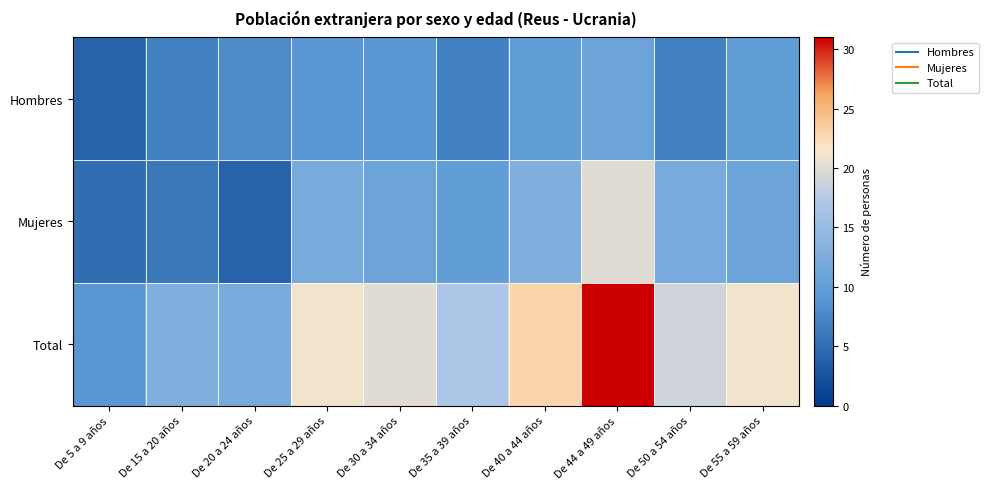

Which series has the largest range (max minus min)?

Total